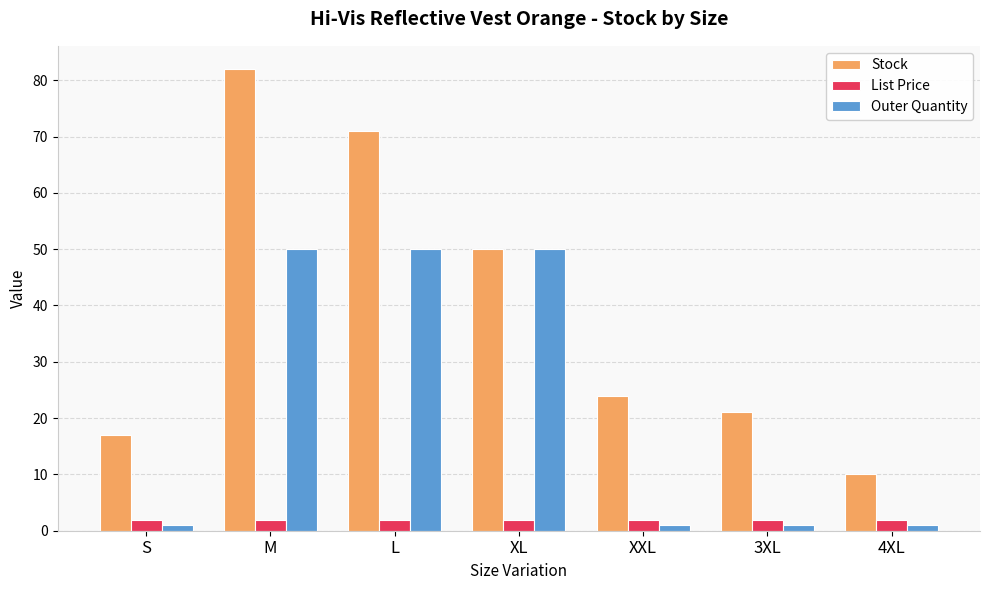

Is it true that Stock equals 10.0 at 4XL?

True